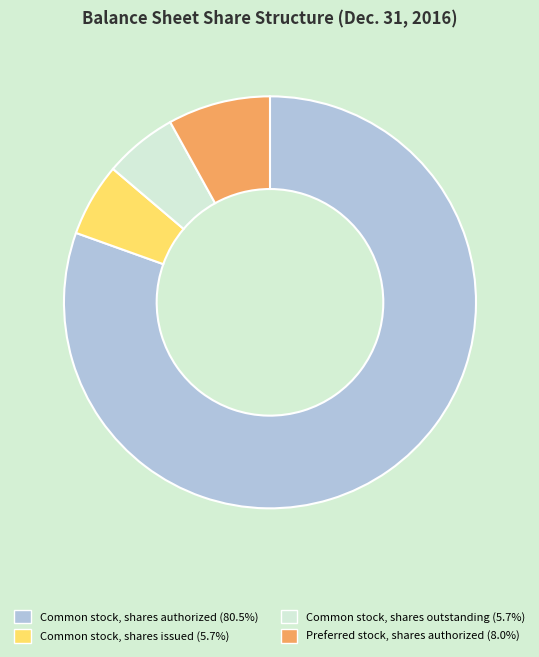

Count the number of slices in the pie.

4